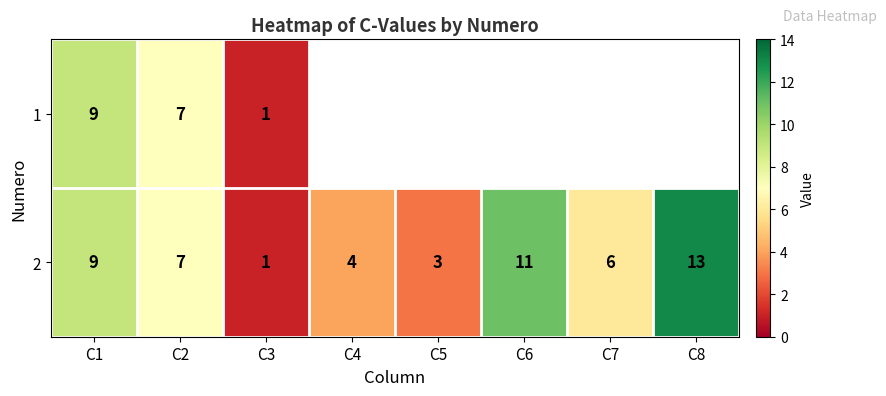

How many categories are shown in the chart?

8